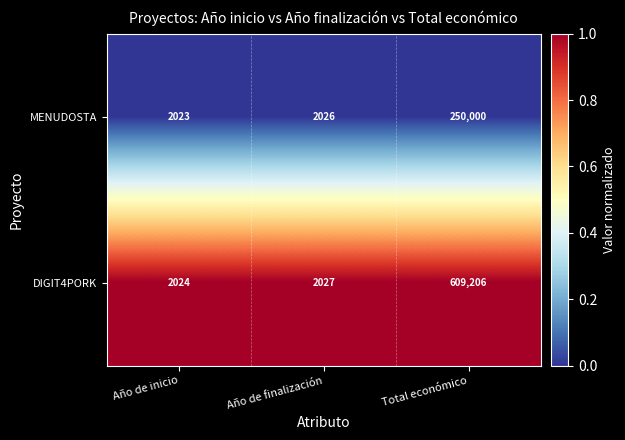

Count the number of data series in this chart.

2